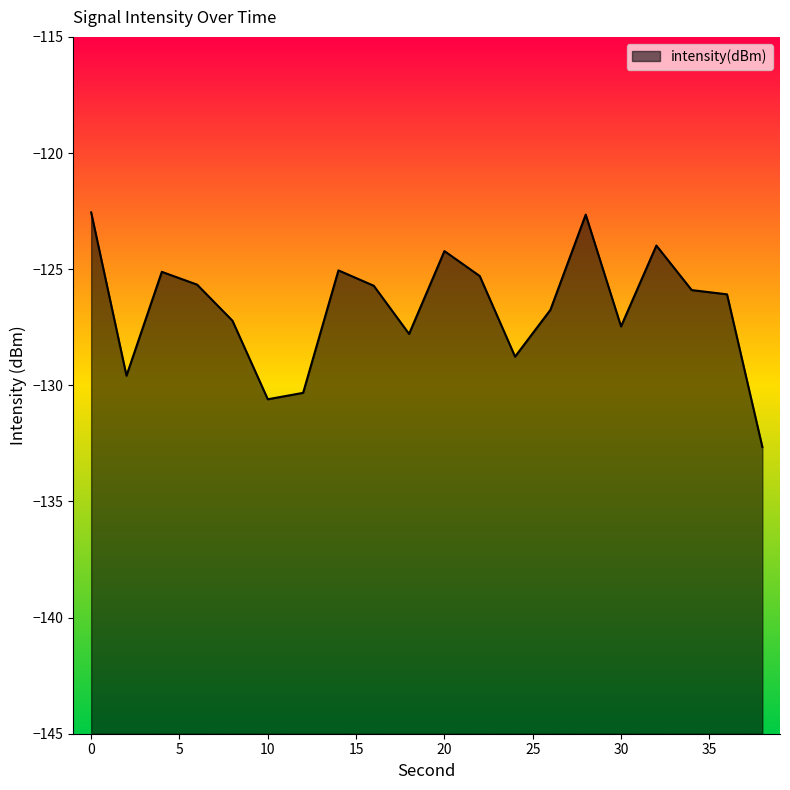

At which label is the value closest to -127?

8